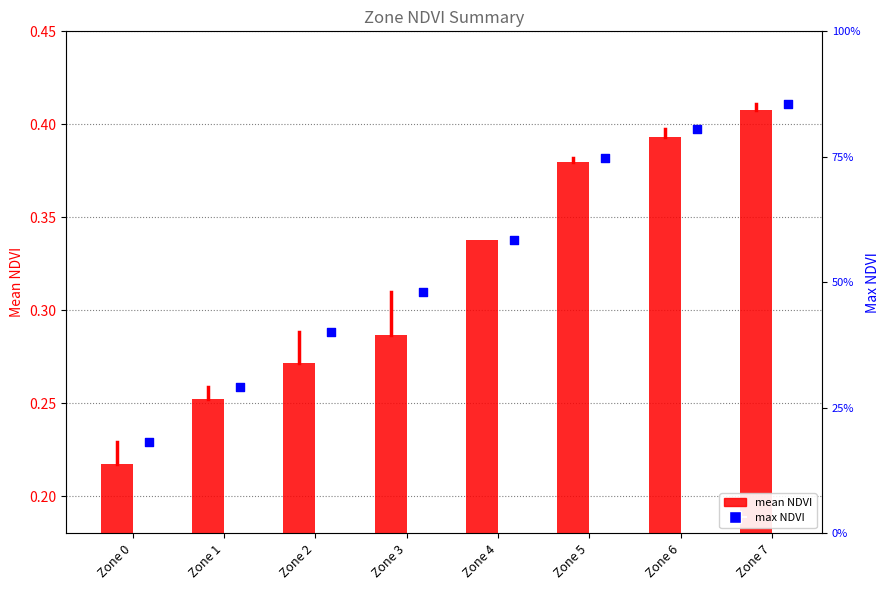

At which category is the sum across all series the highest?

Zone 7